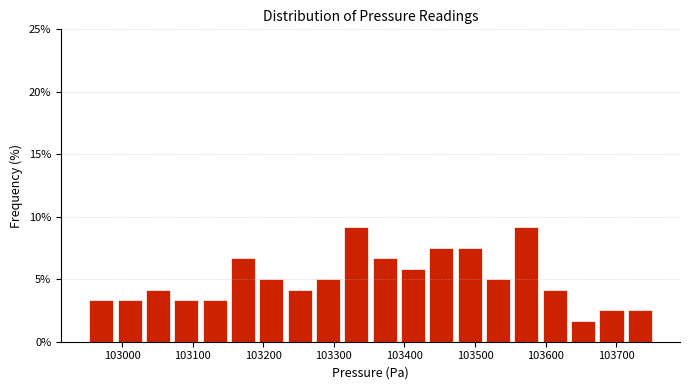

Reading left to right, transcribe this chart: for each bar, give the range it covers on the x-axis and its height. Neither the bar edges nor the heights are printed on the chart, so give them approximately, as read against the axes.

102950 to 102990: 3.5
102990 to 103030: 3.5
103030 to 103070: 4.0
103070 to 103110: 3.5
103110 to 103150: 3.5
103150 to 103190: 6.5
103190 to 103230: 5.0
103230 to 103270: 4.0
103270 to 103310: 5.0
103310 to 103350: 9.0
103350 to 103390: 6.5
103390 to 103430: 6.0
103430 to 103470: 7.5
103470 to 103510: 7.5
103510 to 103550: 5.0
103550 to 103590: 9.0
103590 to 103630: 4.0
103630 to 103670: 1.5
103670 to 103710: 2.5
103710 to 103750: 2.5